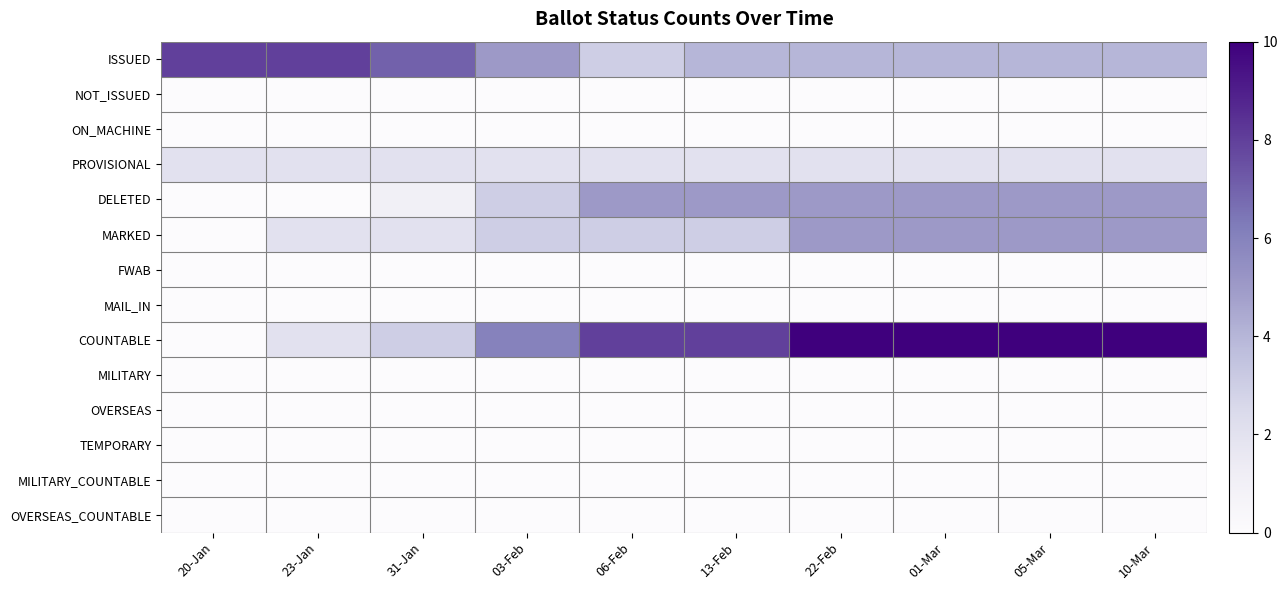

At how many categories does at least one series exceed 1?

10